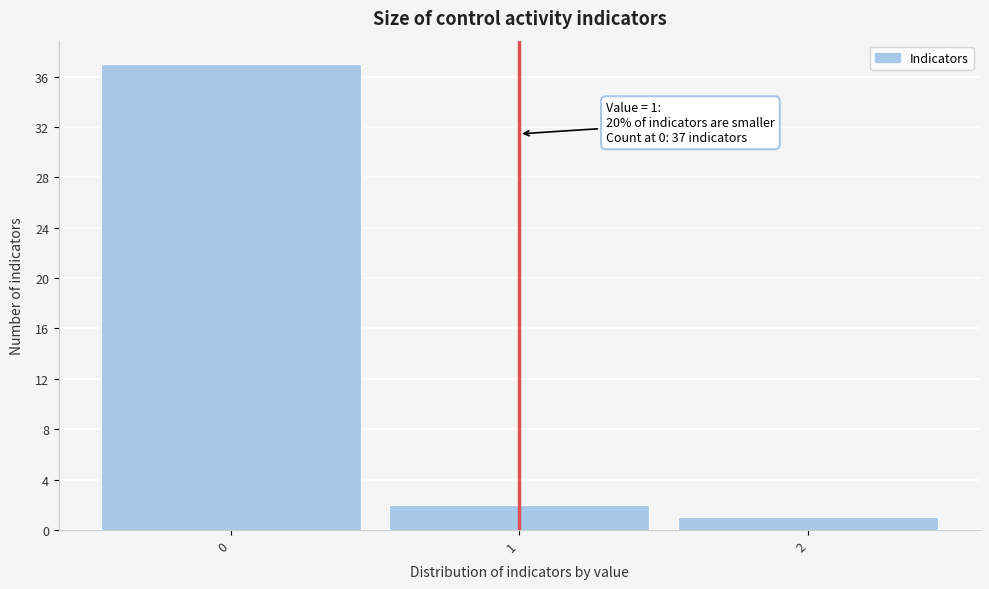

Reading left to right, what are all the values shown in this chart?

0=37	1=2	2=1